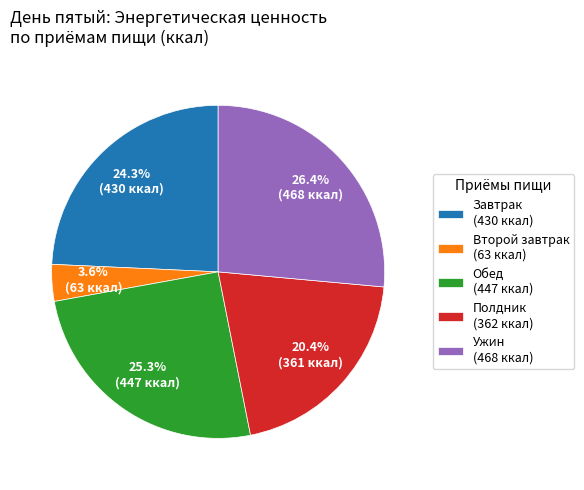

Which category has the smallest portion of the pie?

Второй завтрак (63 ккал)